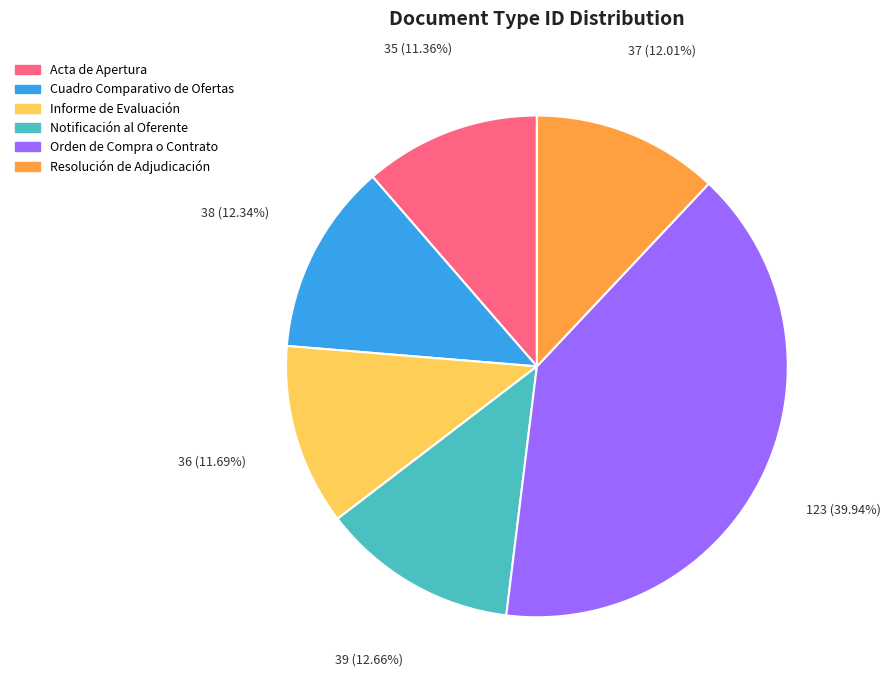

Does Informe de Evaluación account for over 50% of the chart?

No